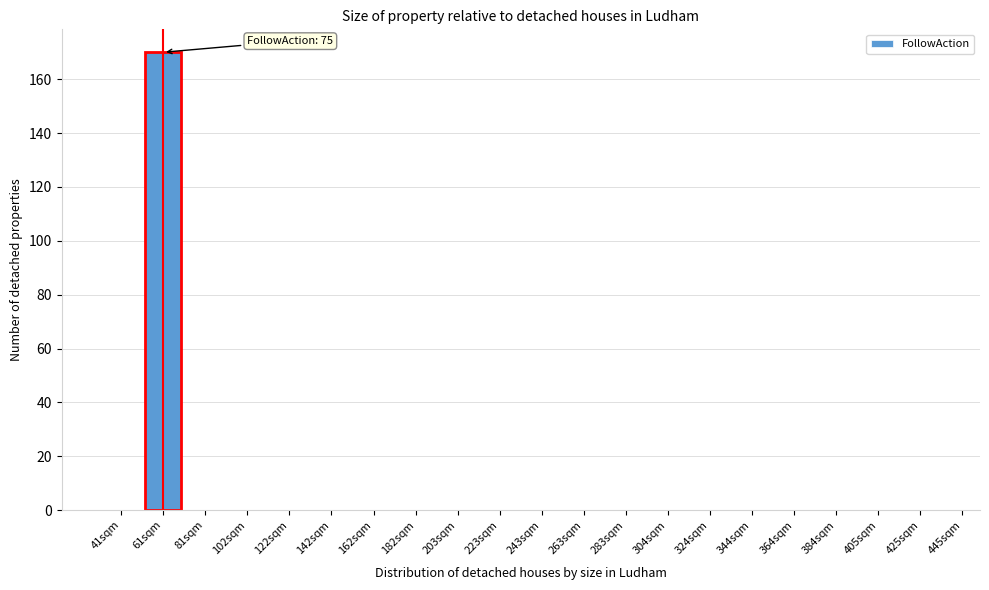

Reading right to left, transcribe all the data shown in this chart.

425sqm=0	405sqm=0	384sqm=0	364sqm=0	344sqm=0	324sqm=0	304sqm=0	283sqm=0	263sqm=0	243sqm=0	223sqm=0	203sqm=0	182sqm=0	162sqm=0	142sqm=0	122sqm=0	102sqm=0	81sqm=0	61sqm=170	41sqm=0